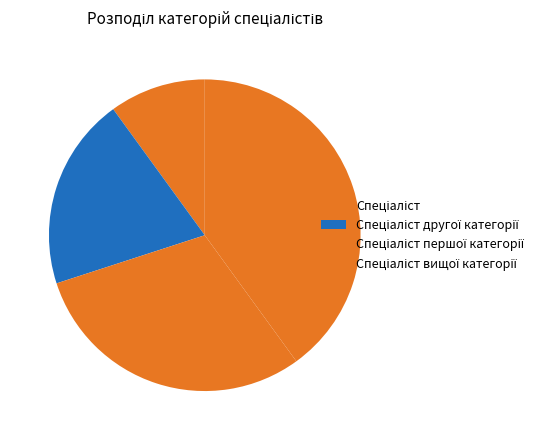

Rank the categories by value from highest to lowest.

Спеціаліст вищої категорії, Спеціаліст першої категорії, Спеціаліст другої категорії, Спеціаліст